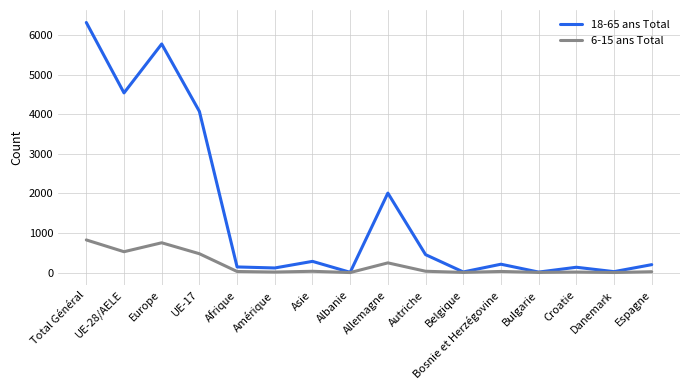

Read the 18-65 ans Total value at Amérique, to the nearest 10.

120